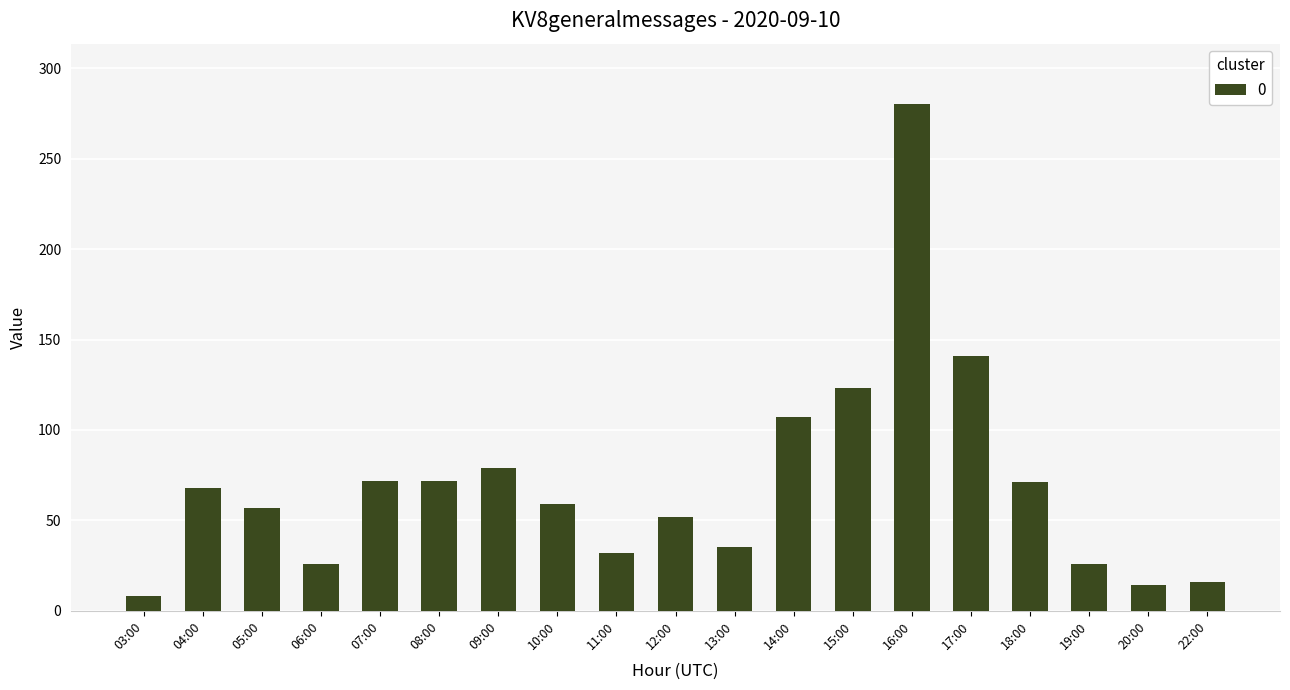

What is the difference between the second highest and minimum values?

133